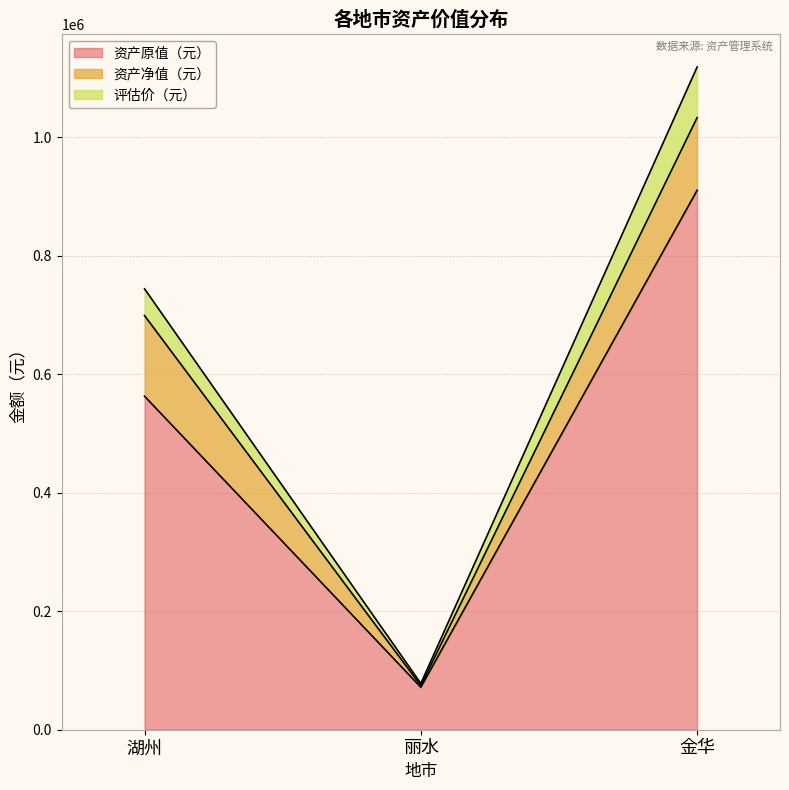

The value of 资产原值（元） at 金华 is 910186.6. True or false?

True